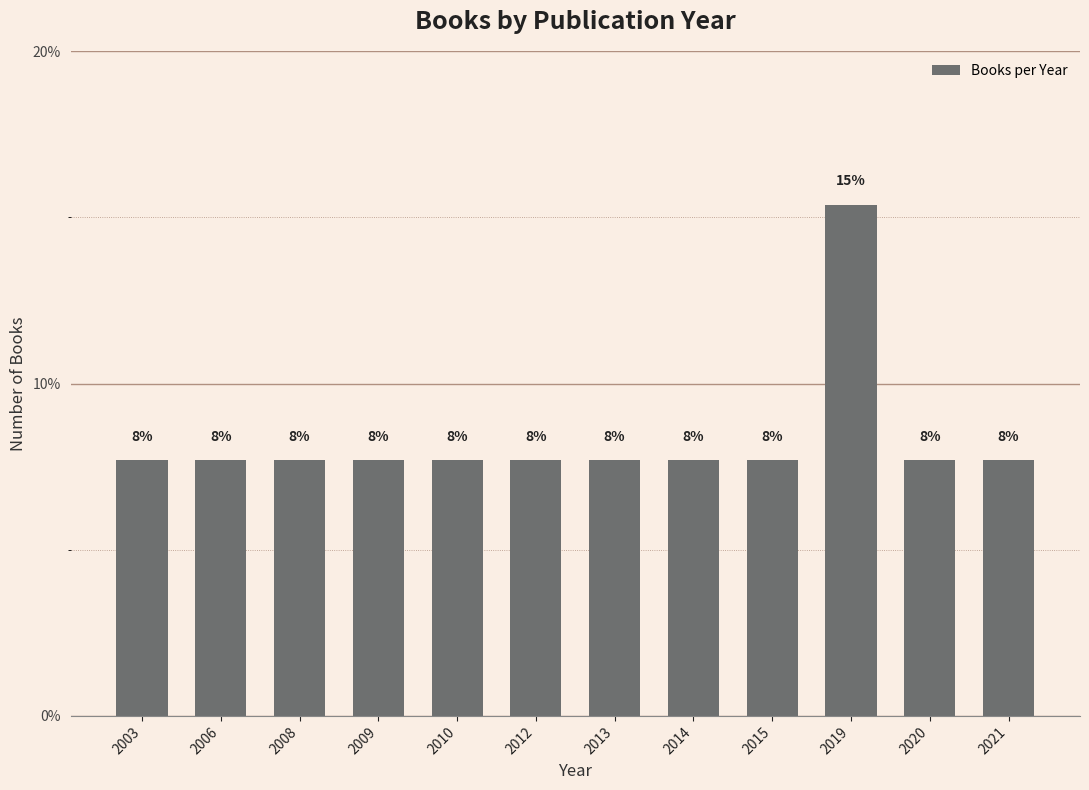

Approximately how many times larger is the value at 2009 compared to 2010?

1.0